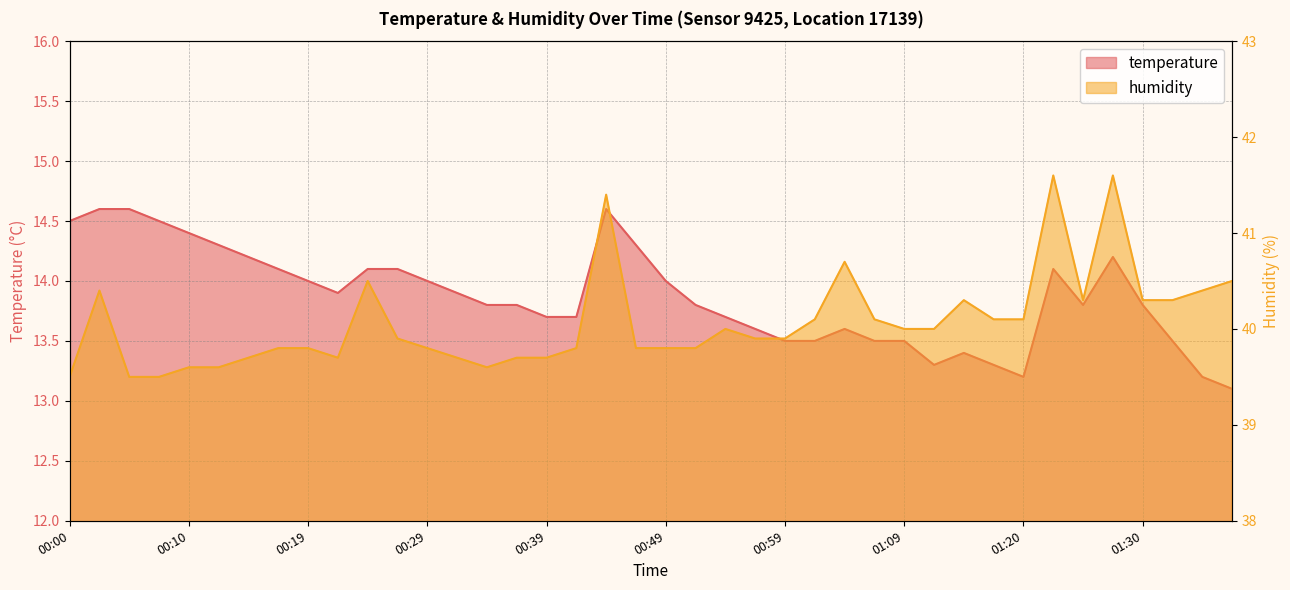

Which has a higher value, 00:44 or 00:37?

00:44